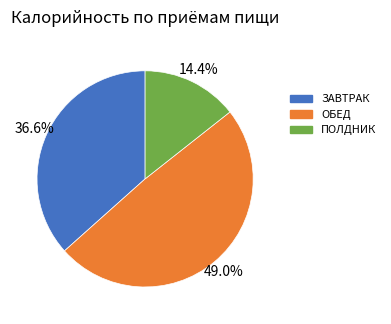

What percentage do ПОЛДНИК and ЗАВТРАК together represent?

51.0%